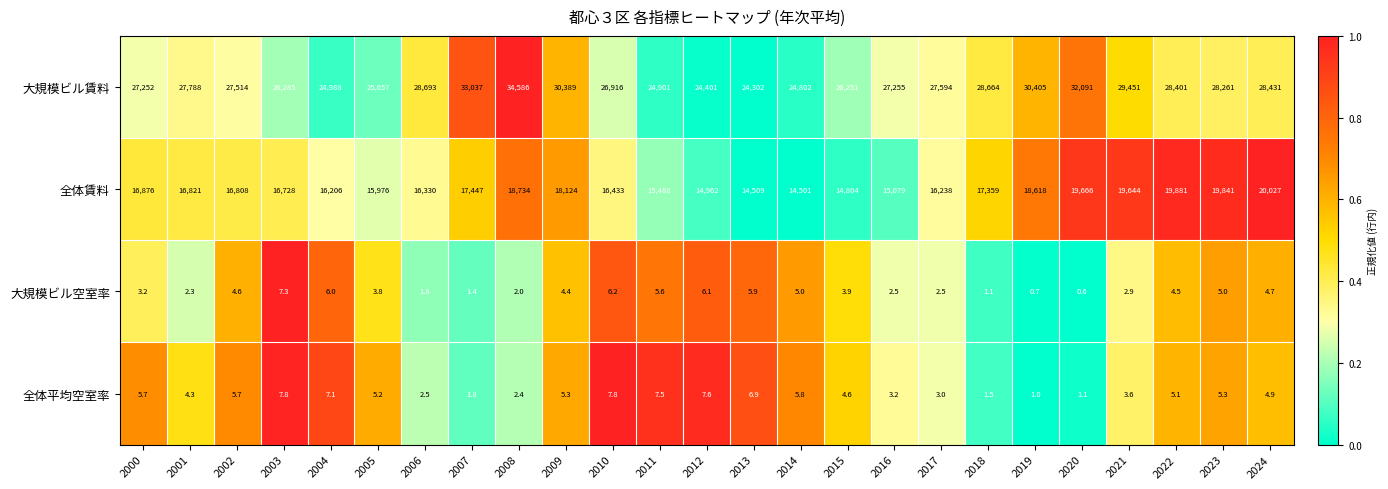

At how many categories does at least one series exceed 0?

25